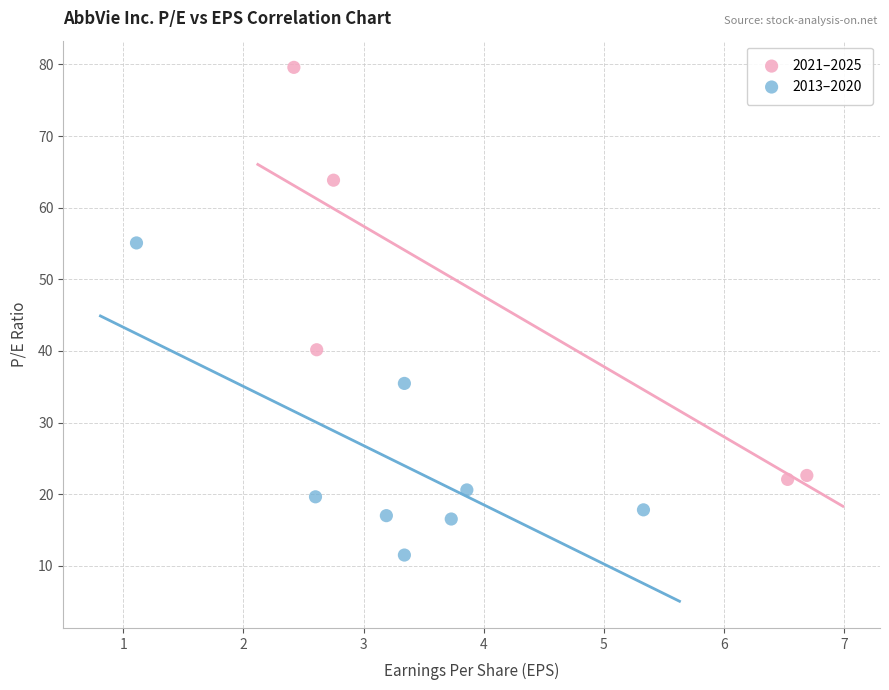

Which series contains the highest Y value?

2021–2025